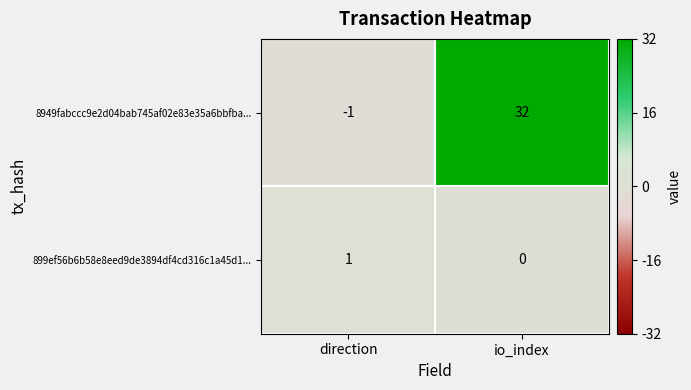

What is the difference between the 8949fabccc9e2d04bab745af02e83e35a6bbfba... values at direction and io_index?

33